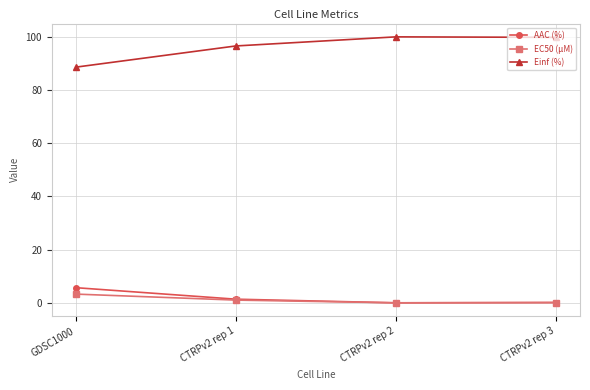

True or false: EC50 (µM) and Einf (%) intersect in this chart.

False